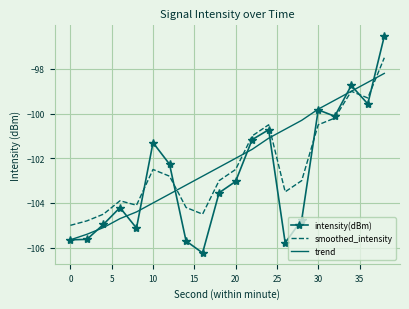

Which series has the largest range (max minus min)?

intensity(dBm)